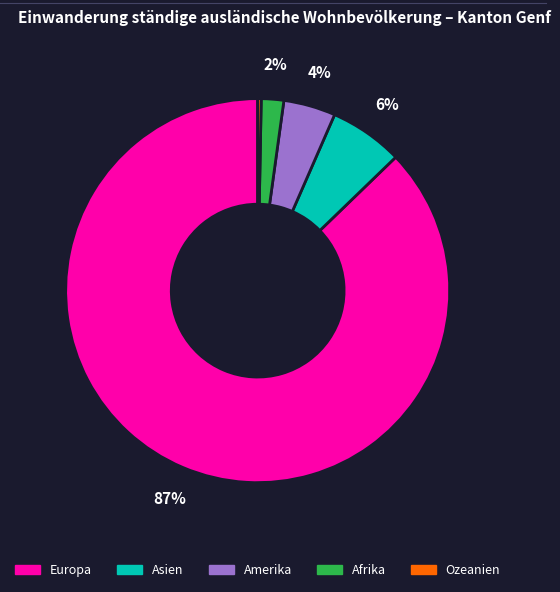

True or false: Europa accounts for 99% of the total.

False